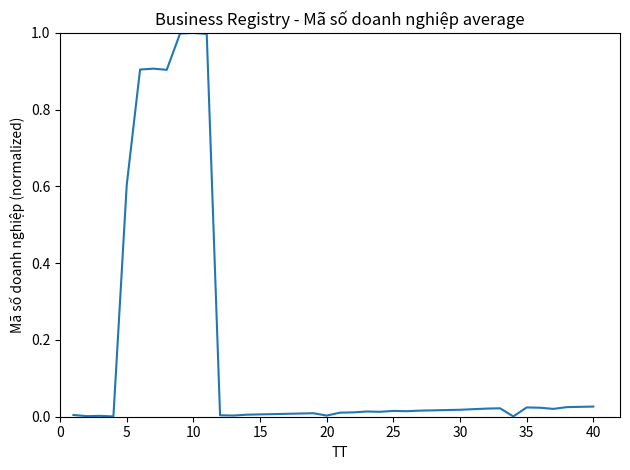

What is the maximum value shown in the chart?

1.0